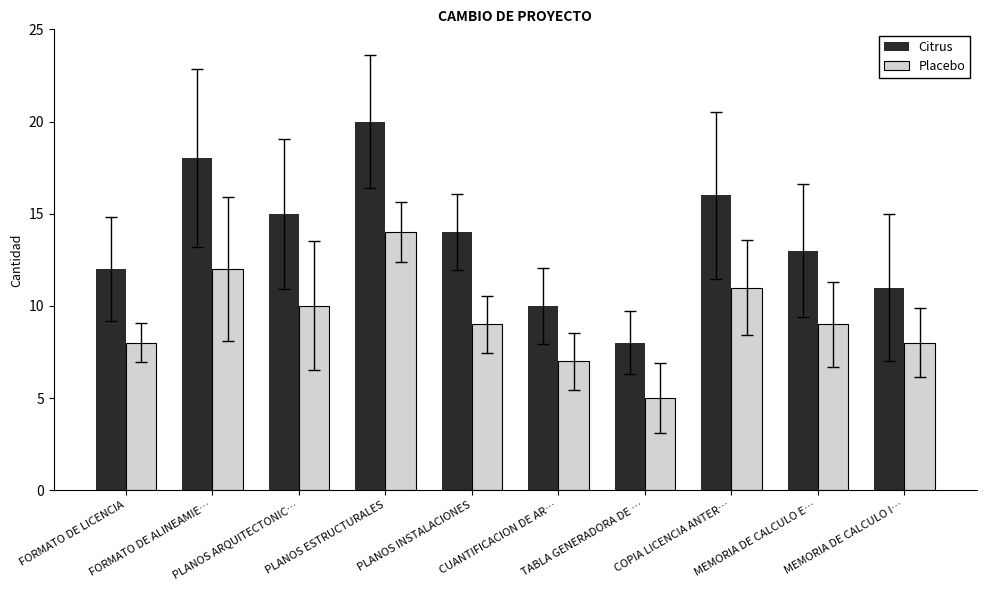

List the series in order of their peak value, lowest first.

Placebo, Citrus